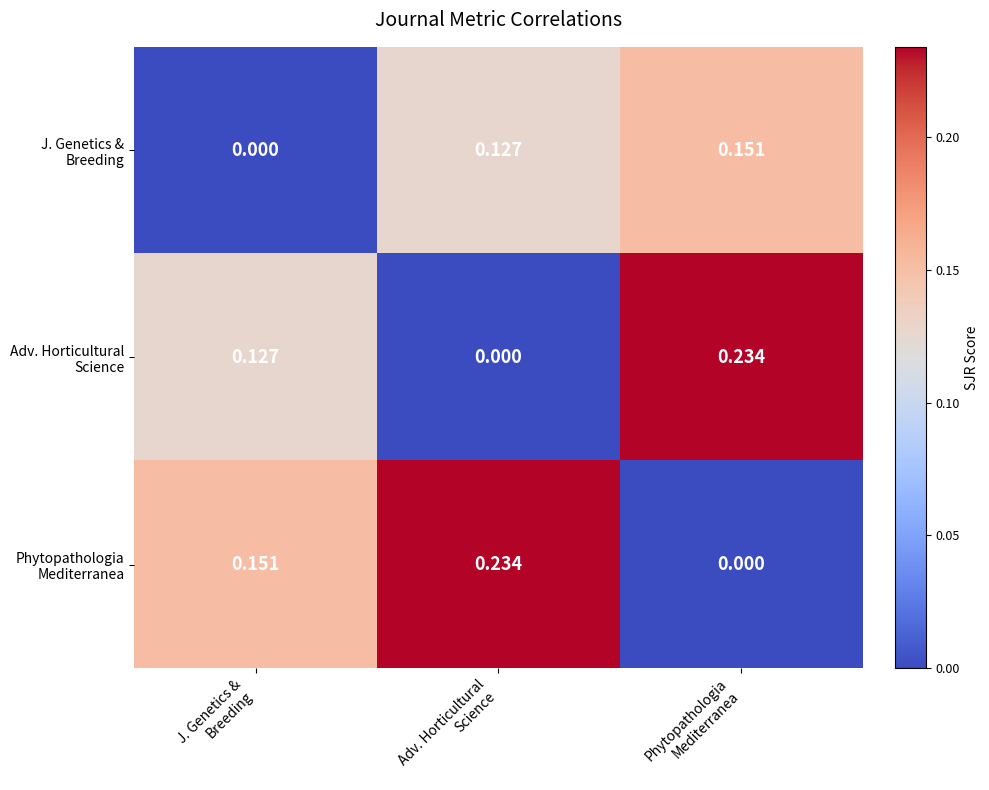

At which category is the sum across all series the highest?

Phytopathologia
Mediterranea